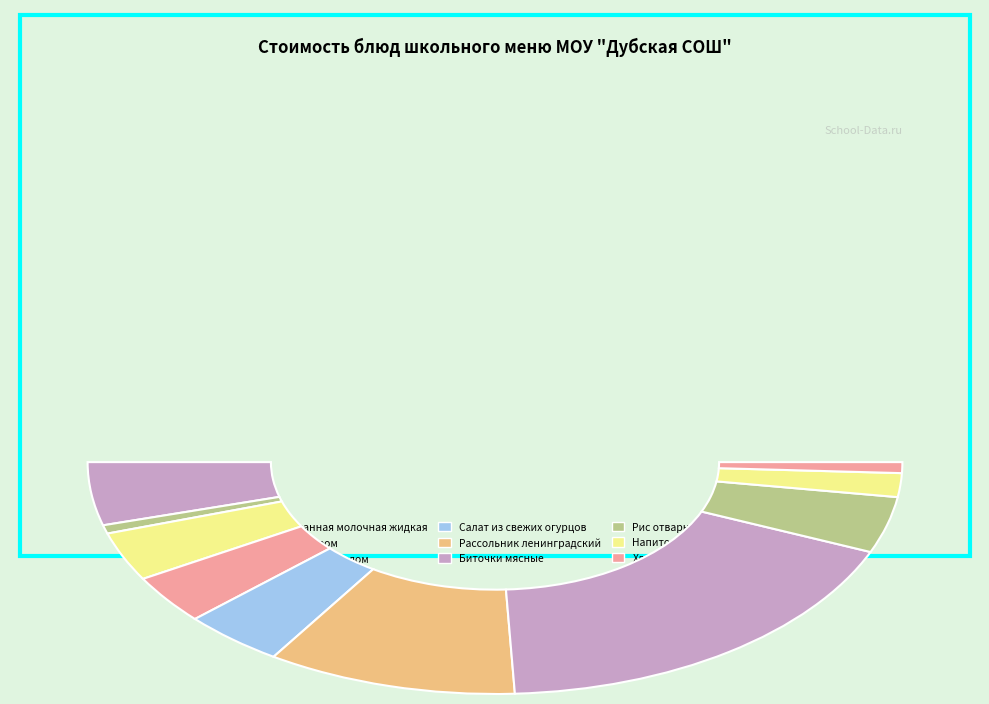

What is the change in value from Чай с сахаром to Бутерброт с маслом?

+8.2